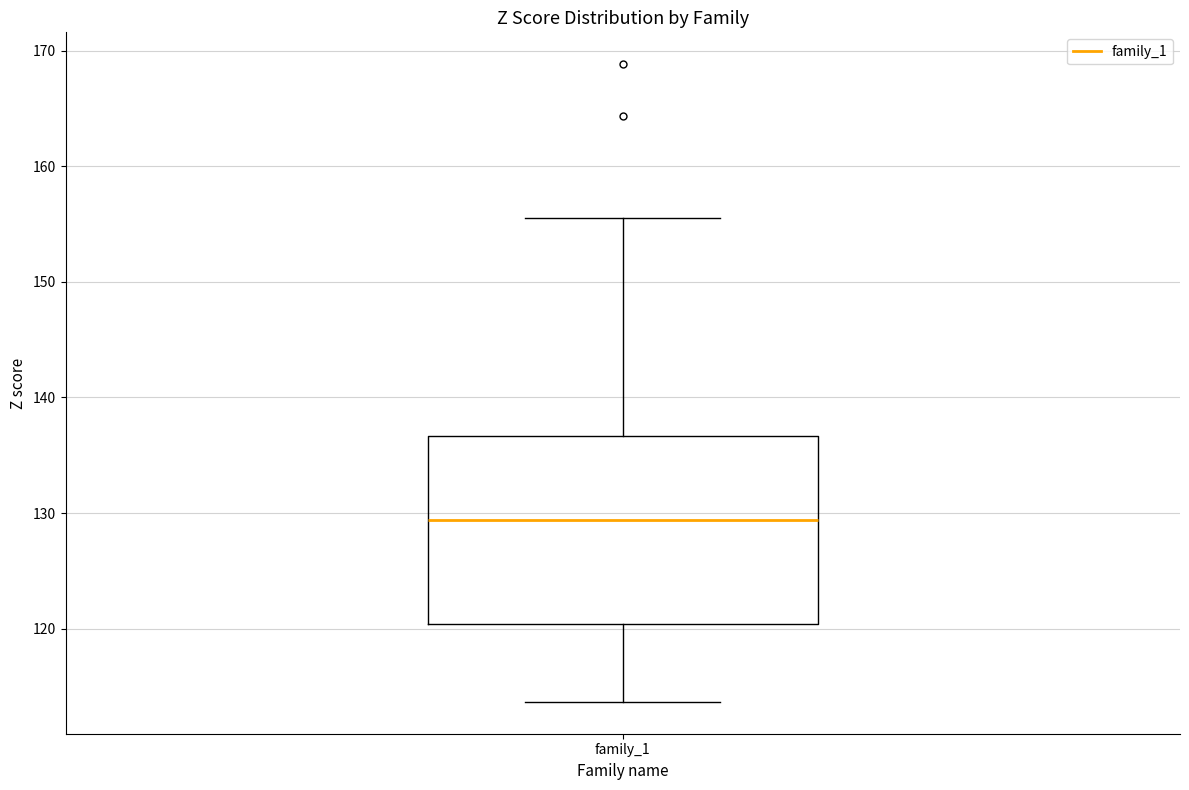

Read this box plot against the y-axis: the position of the median line, the range covered by the box, and the ends of both whiskers. The values are not printed on the chart, so give them approximately, as read against the axis.

median 129, box 120 to 137, whiskers 114 to 156